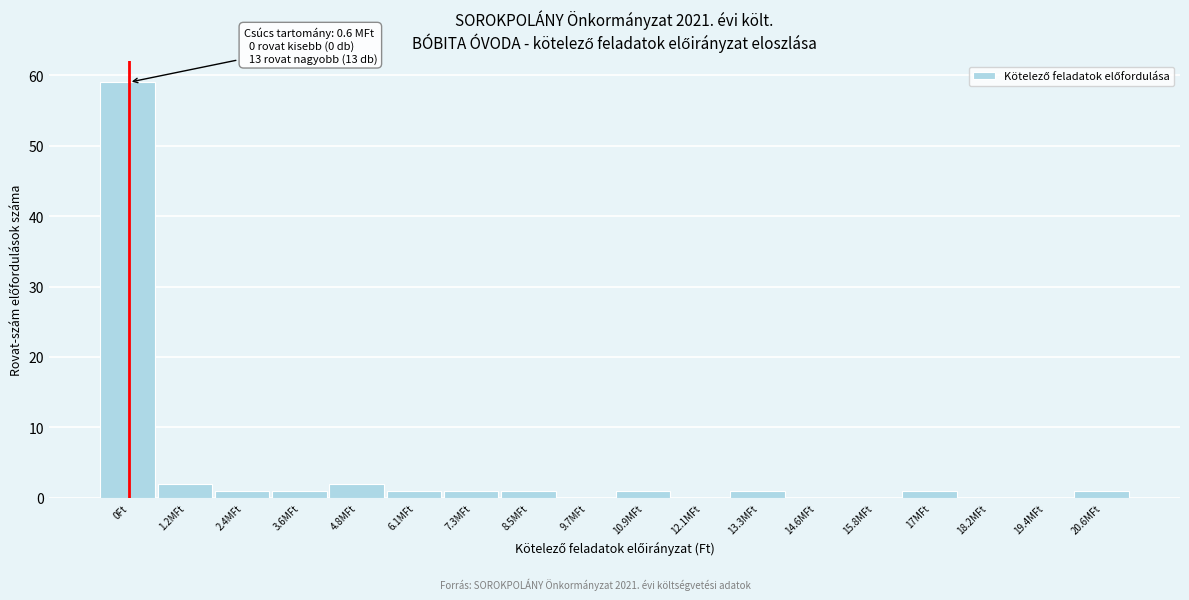

Reading left to right, what are all the values shown in this chart?

0Ft=59	1.2MFt=2	2.4MFt=1	3.6MFt=1	4.8MFt=2	6.1MFt=1	7.3MFt=1	8.5MFt=1	9.7MFt=0	10.9MFt=1	12.1MFt=0	13.3MFt=1	14.6MFt=0	15.8MFt=0	17MFt=1	18.2MFt=0	19.4MFt=0	20.6MFt=1